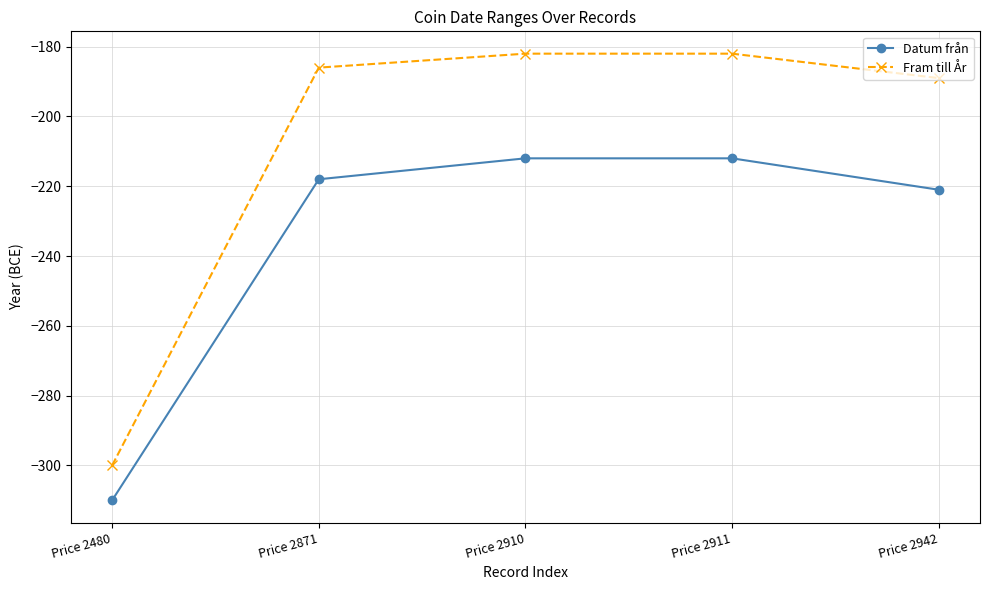

What is the difference between the Fram till År values at Price 2480 and Price 2942?

111